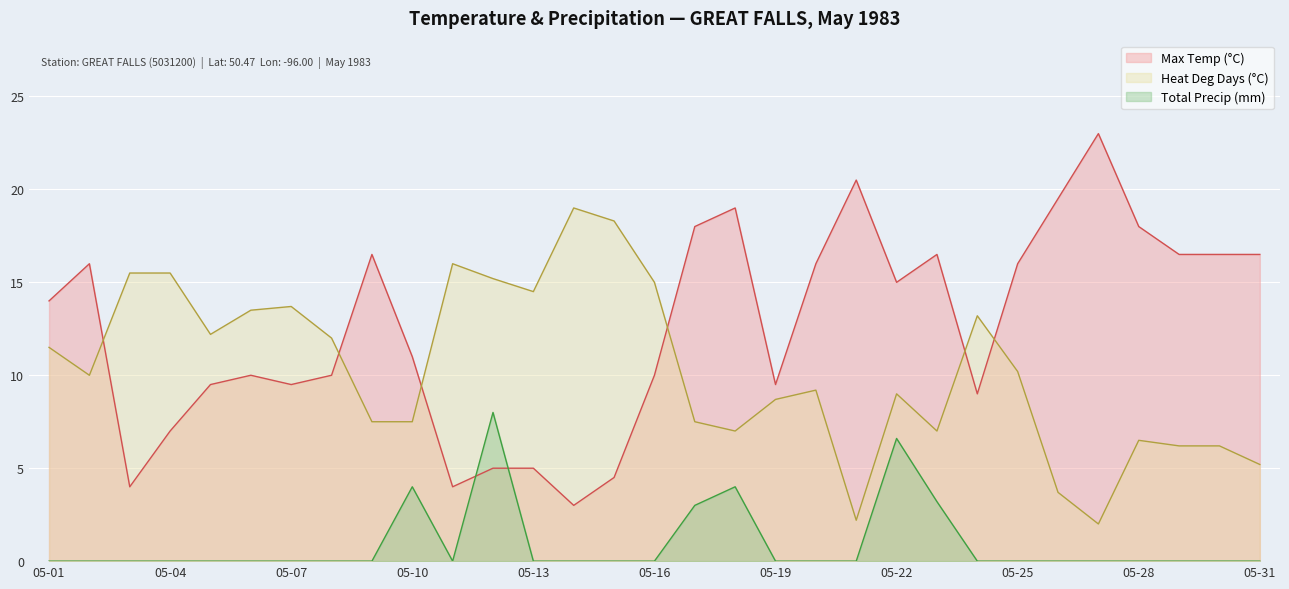

At which category is the sum across all series the highest?

05-22